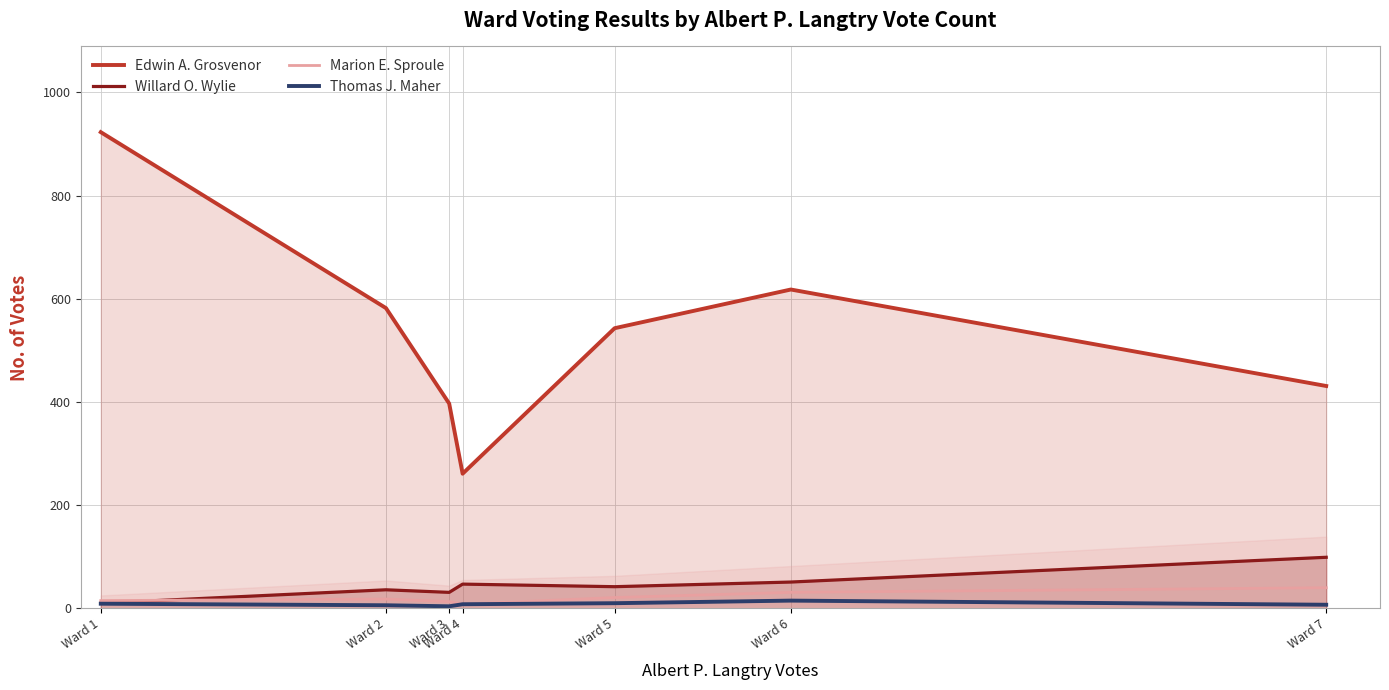

Which series changed the most between Ward 4 and Ward 7?

Edwin A. Grosvenor